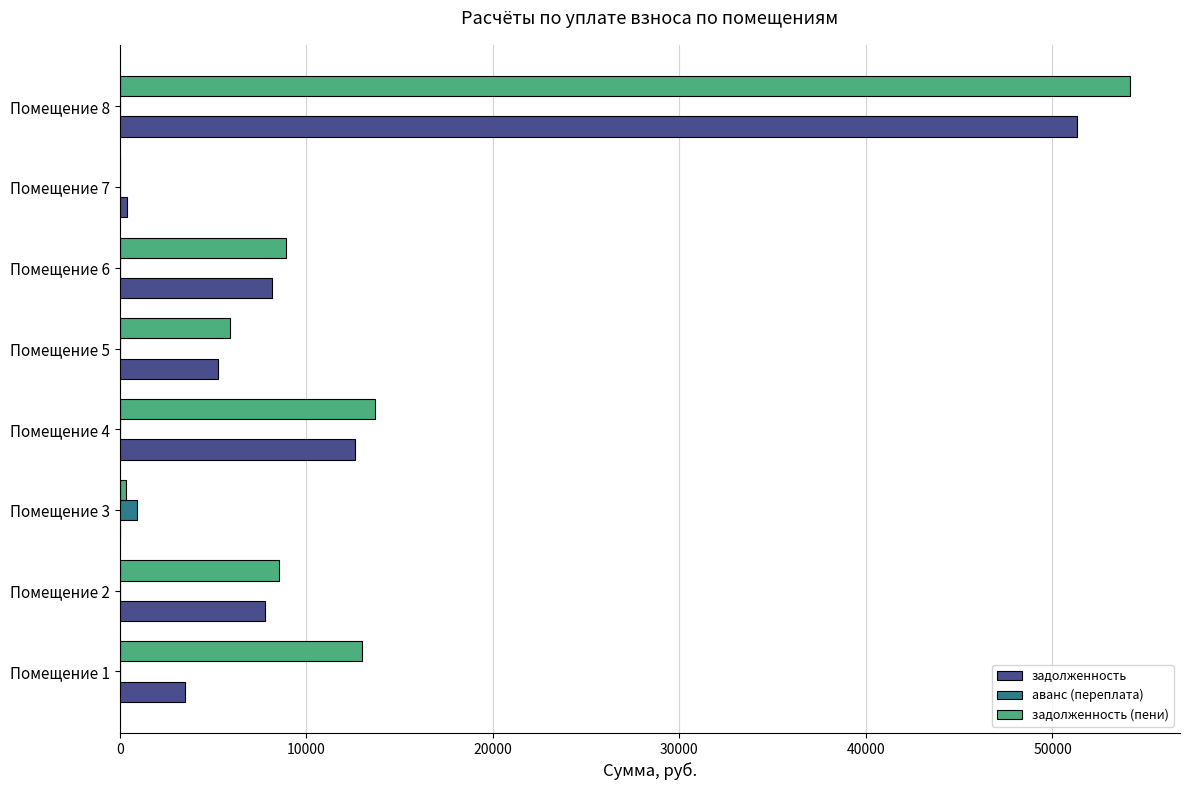

At which category is the sum across all series the highest?

Помещение 8